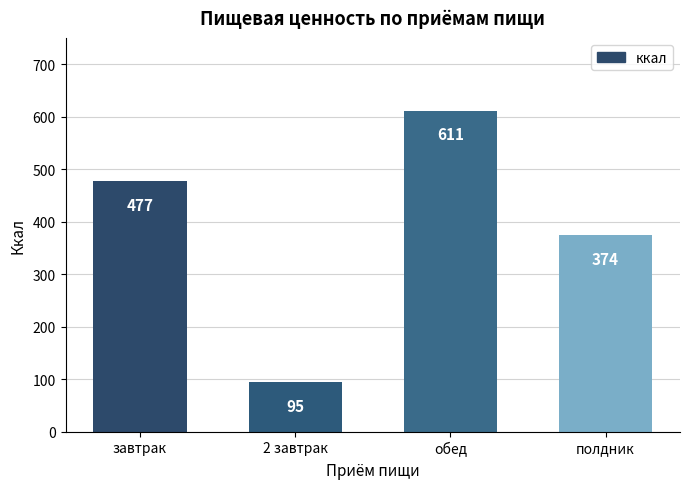

What value does the data have at полдник?

374.6